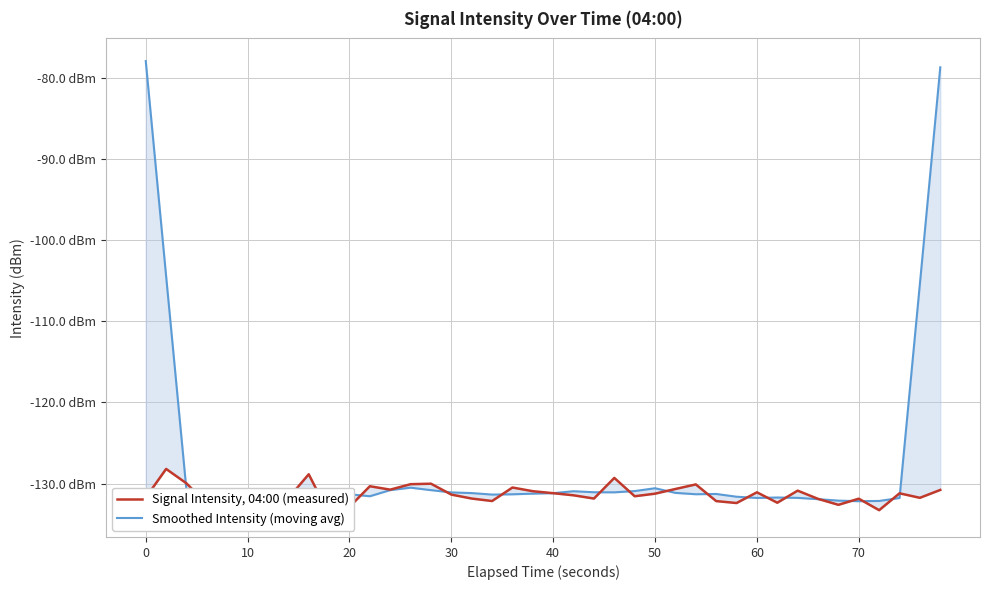

How many interior local peaks does the Smoothed Intensity (moving avg) series have?

8